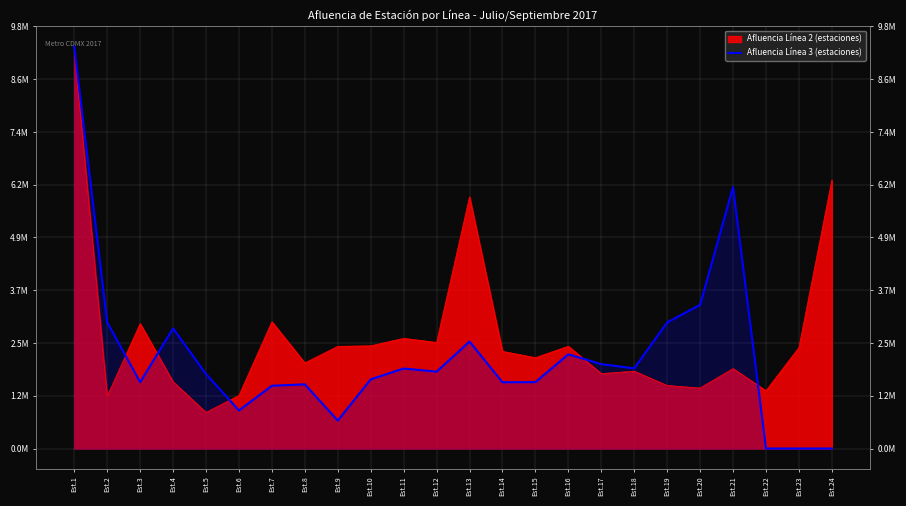

At which label does the data first exceed 1792798?

Est.1